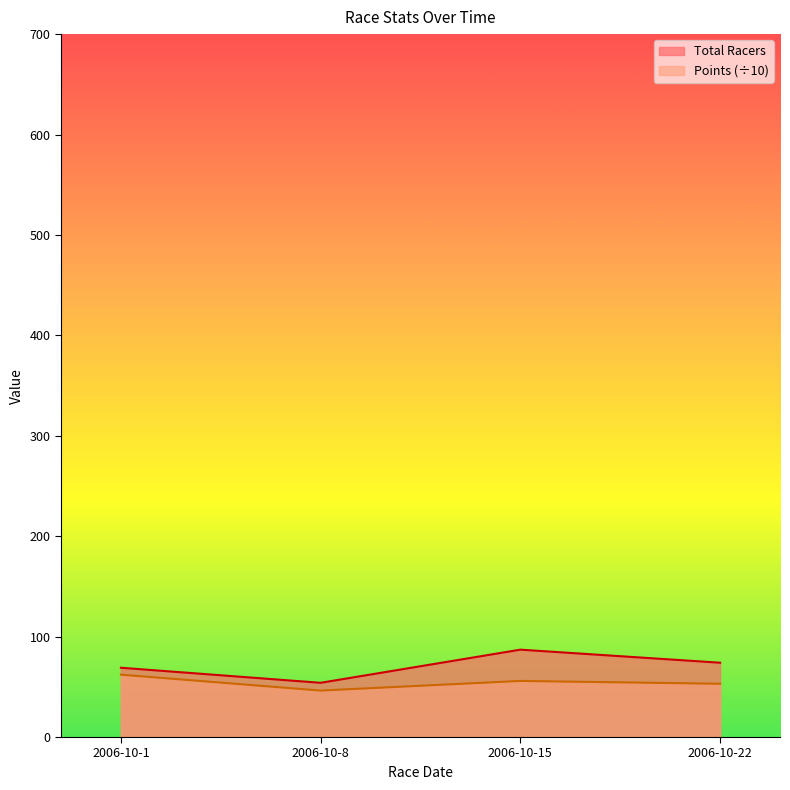

Reading left to right, transcribe all the data shown in this chart.

Total Racers: 2006-10-1=69.0	2006-10-8=54.0	2006-10-15=87.0	2006-10-22=74.0
Points: 2006-10-1=62.1	2006-10-8=46.3	2006-10-15=55.9	2006-10-22=53.0